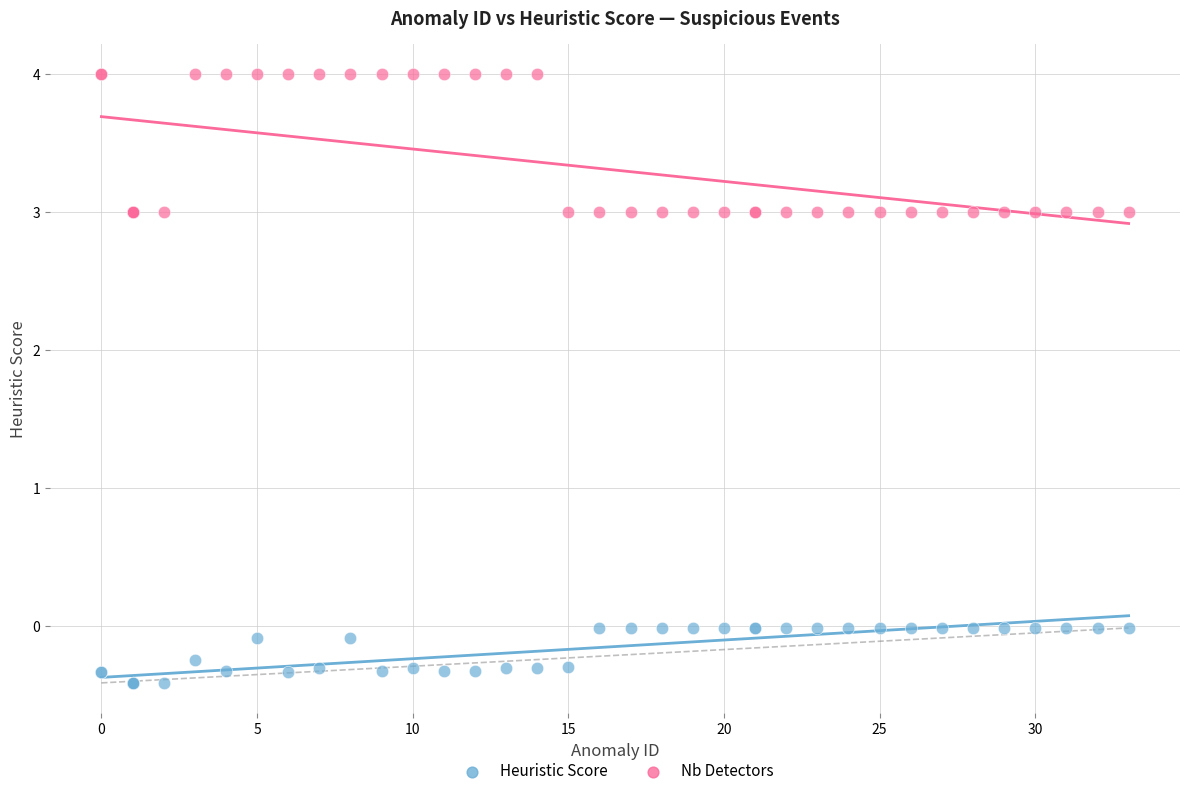

Which series has the largest Y range (max minus min)?

Nb Detectors